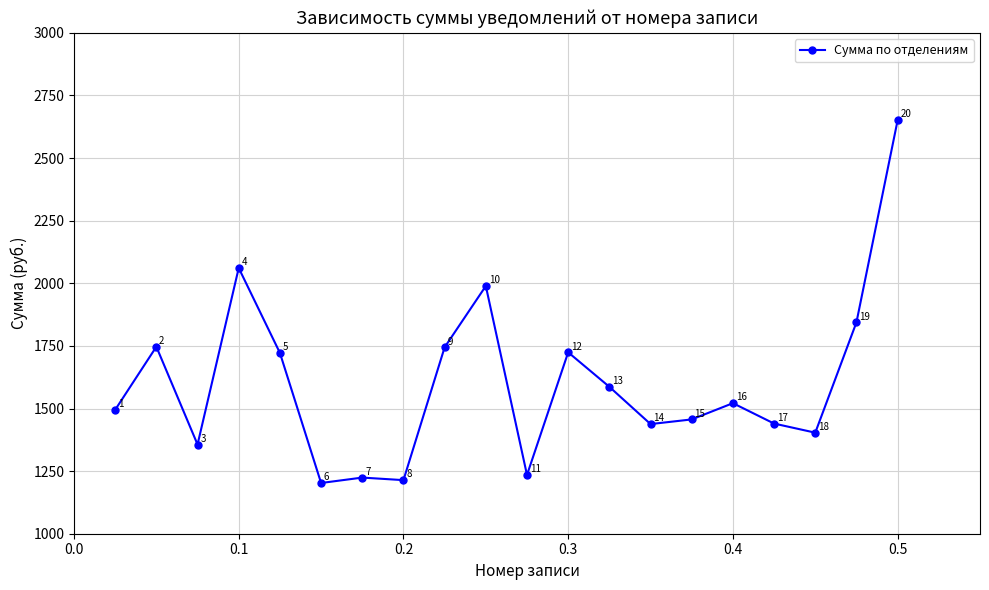

What is the maximum value shown in the chart?

2651.1